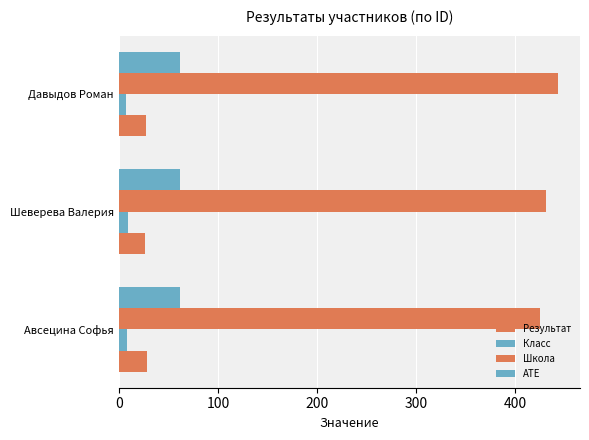

Count the number of categories in the chart.

3